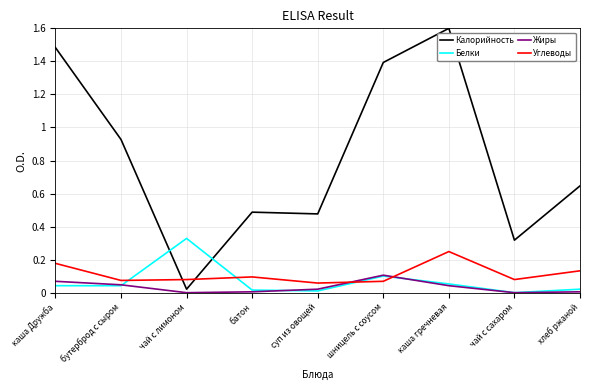

What is the total value across all series at каша Дружба?

1.8